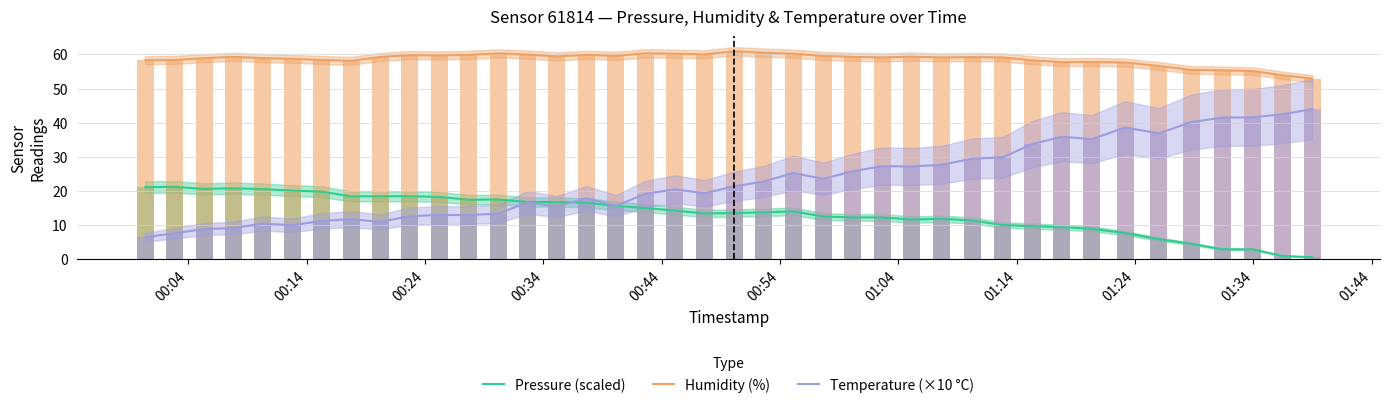

What is the value of the Pressure (scaled) bar at the 23rd from the left?

14.1